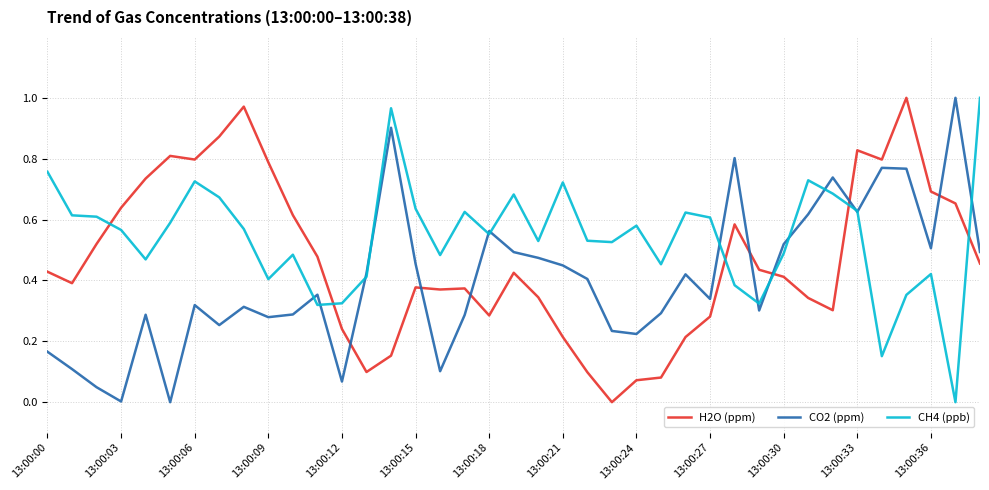

Rank the series by their average value, from lowest to highest.

CO2 (ppm), H2O (ppm), CH4 (ppb)